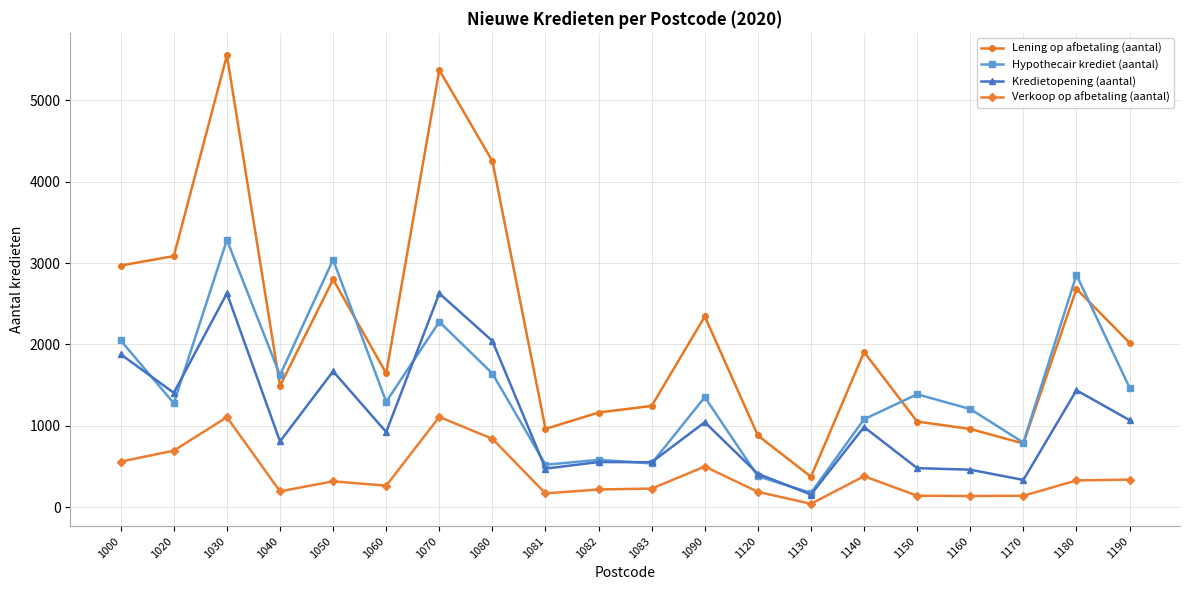

The Lening op afbetaling (aantal) series shows 912 at 1180. True or false?

False